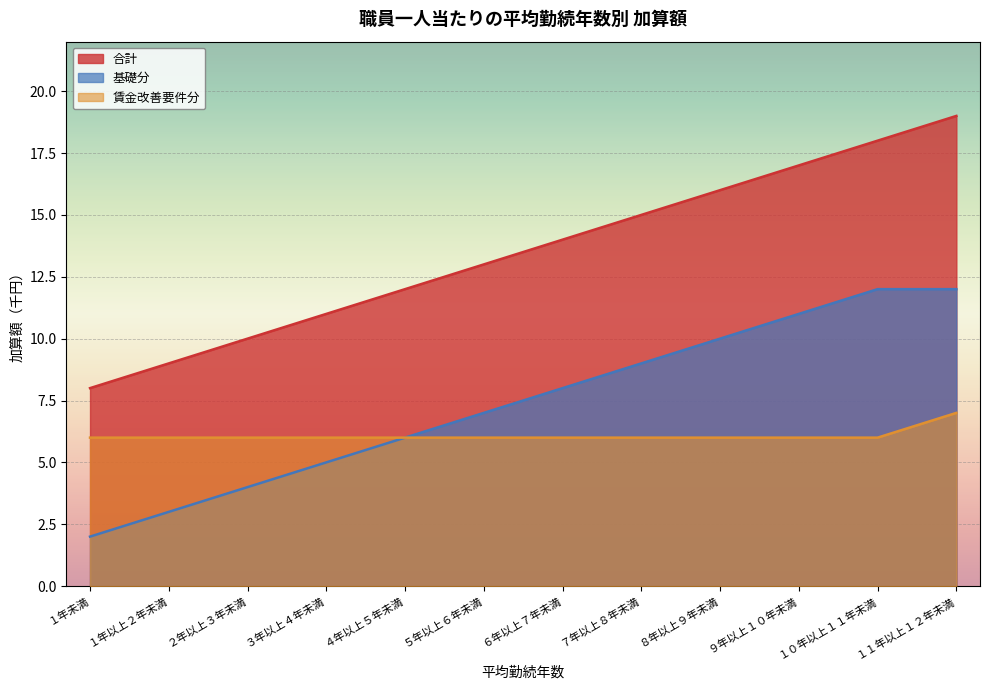

Which label corresponds to the smallest value in the chart?

１年未満